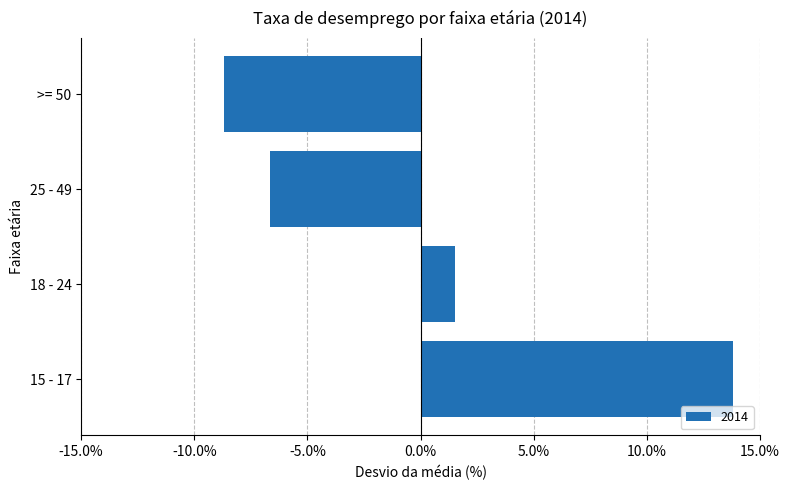

Is it true that the value at 15 - 17 is 18.1?

False